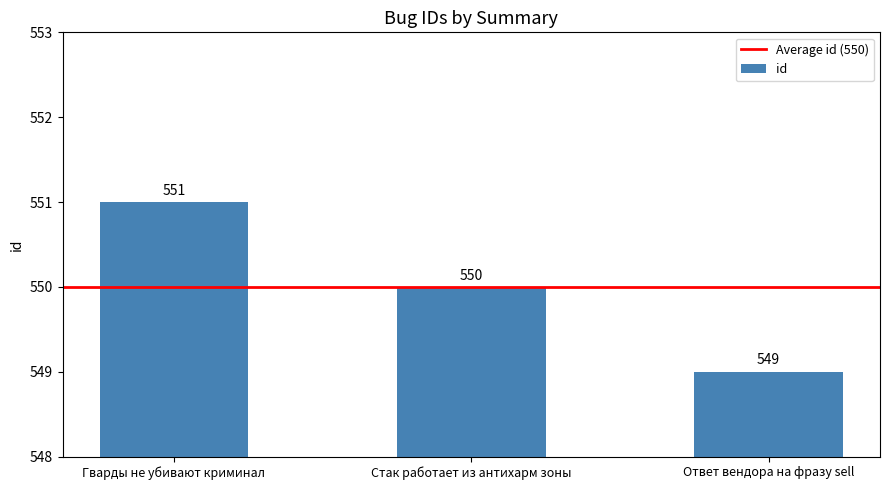

True or false: the data shows 775 at Гварды не убивают криминал.

False